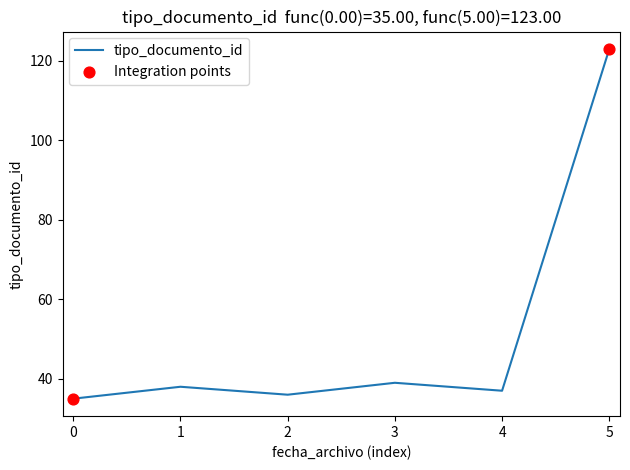

What is the ratio of the value at 4 to the value at 1?

1.0